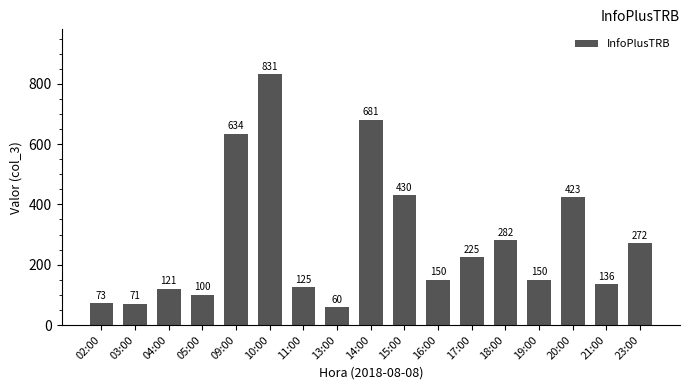

The value at 23:00 is 405. True or false?

False